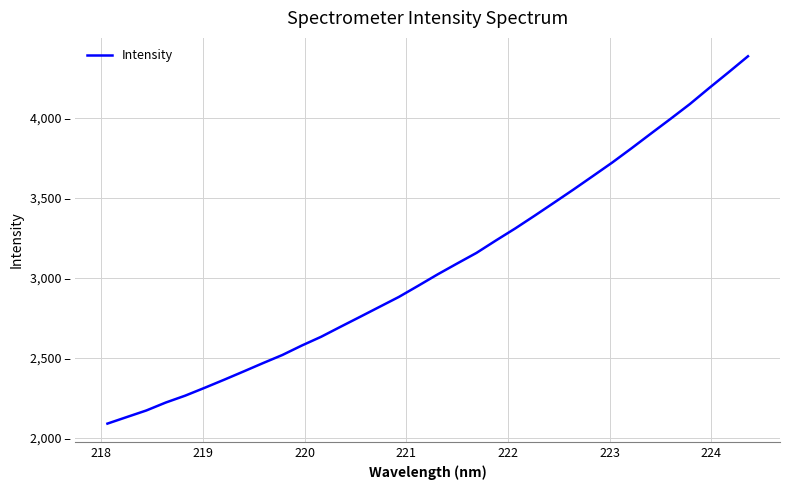

Does the chart display data point markers on the line(s)?

No